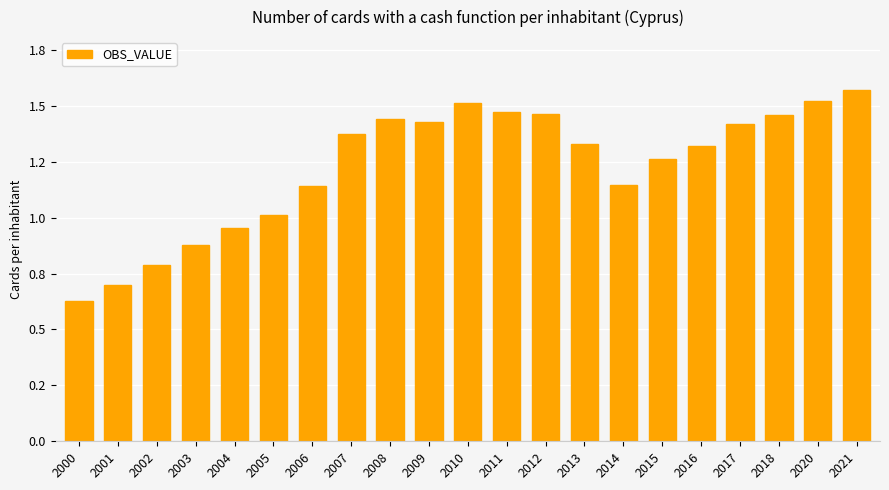

What is the difference between the values at 2016 and 2005?

0.3